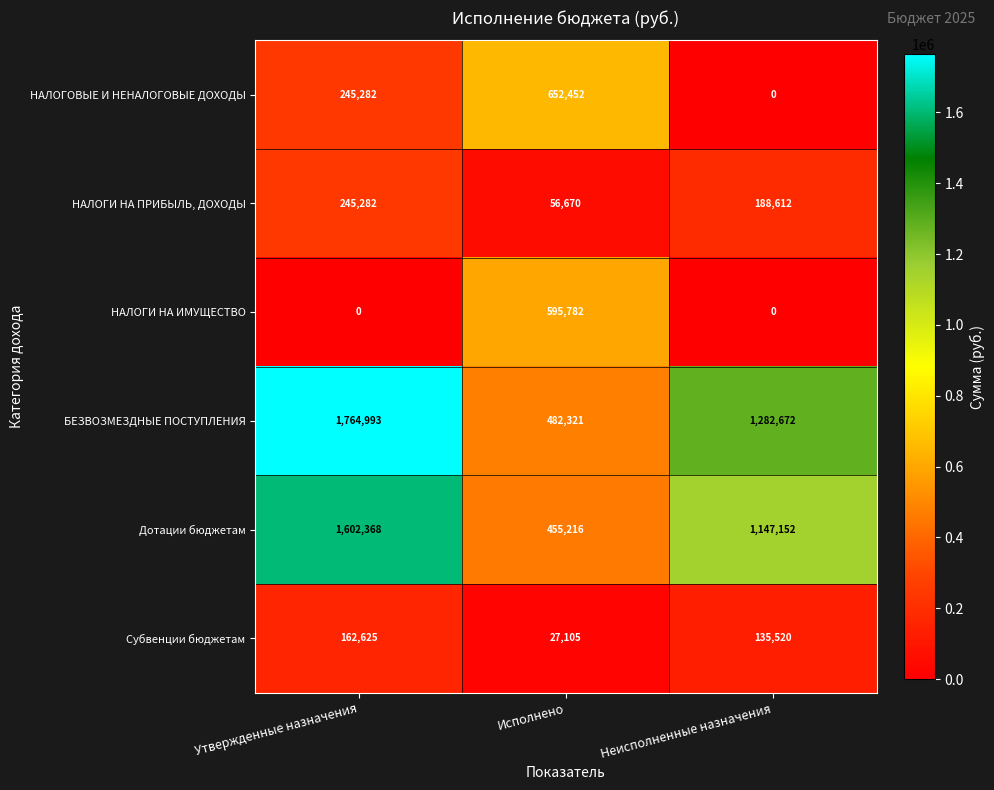

Which series changed the most between Исполнено and Неисполненные назначения?

БЕЗВОЗМЕЗДНЫЕ ПОСТУПЛЕНИЯ